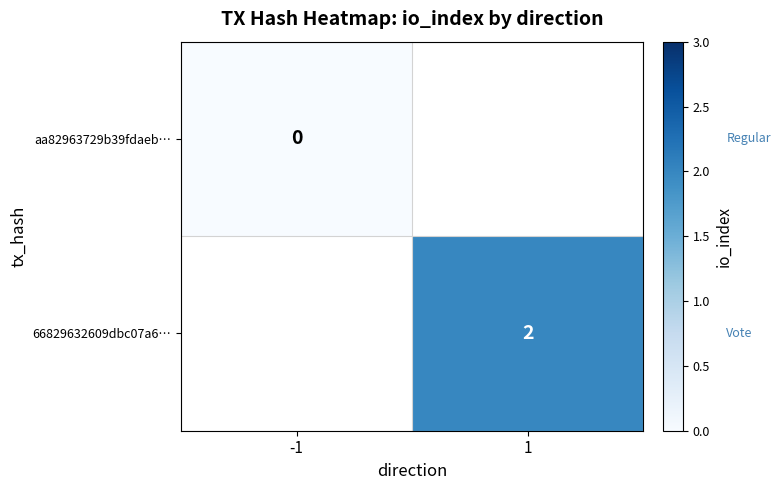

Which category has the lowest value across all series?

-1